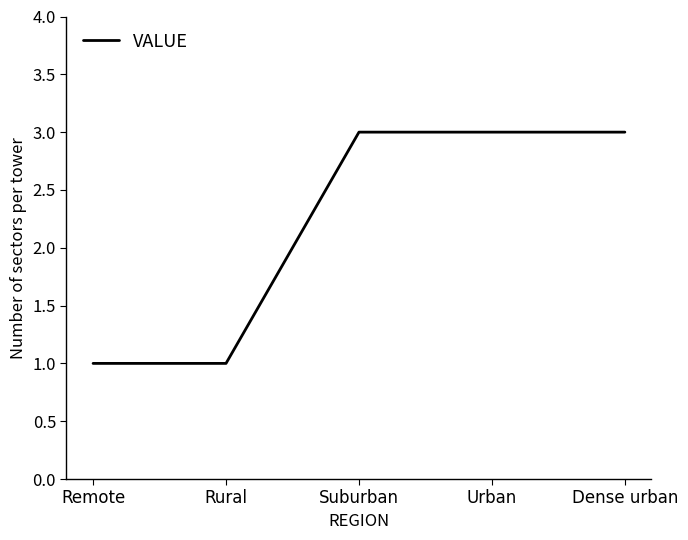

What position from the right is Suburban?

3